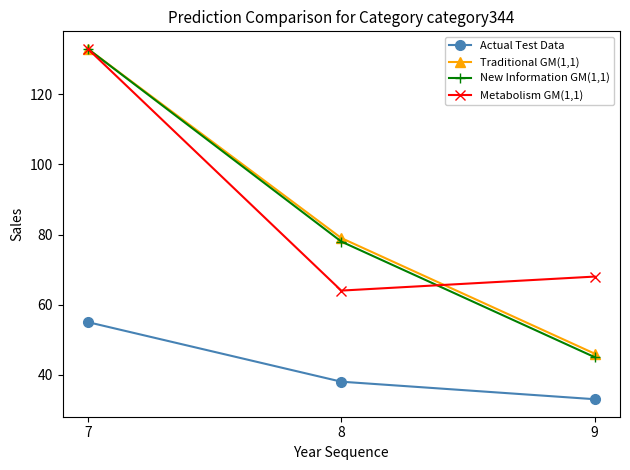

Read the New Information GM(1,1) value at 9, to the nearest 5.

45